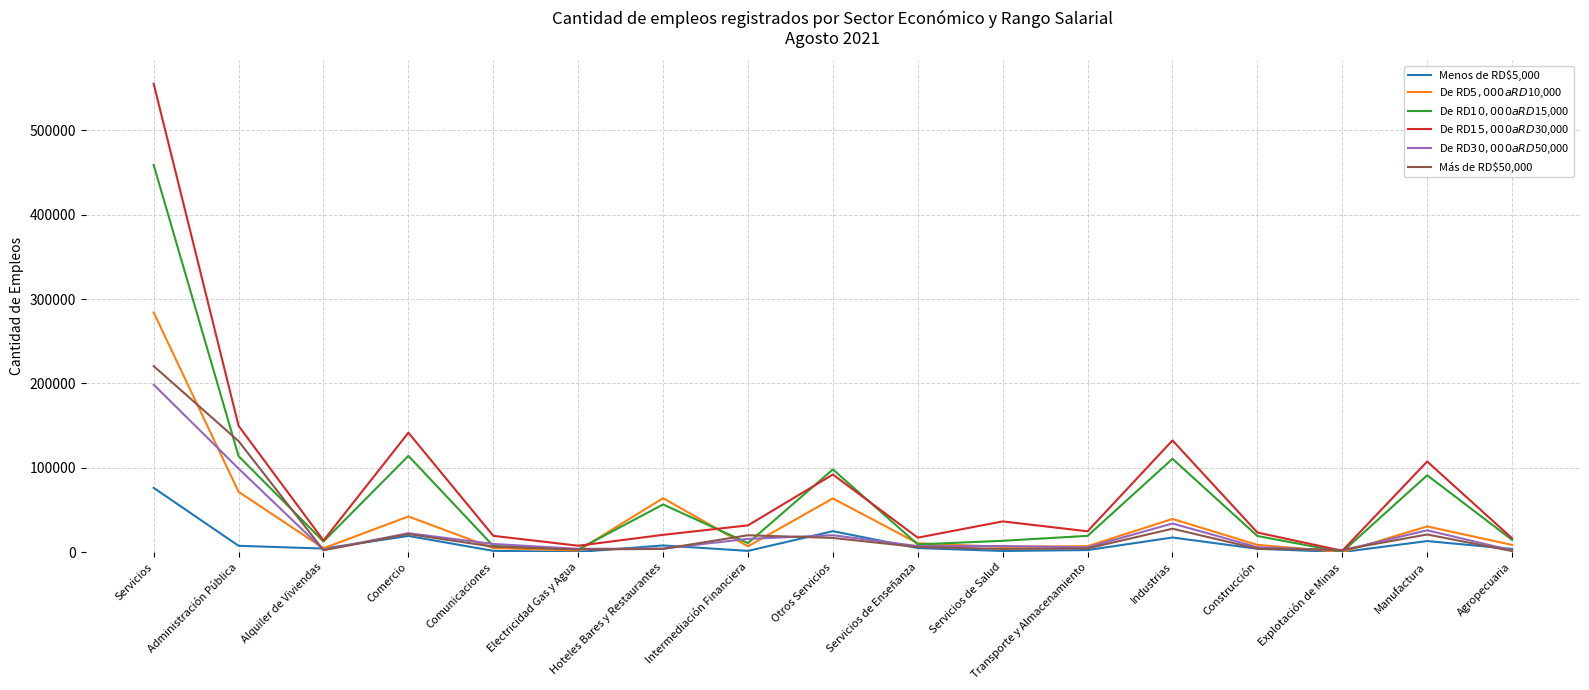

What is the spread (max minus min) of values at Comercio?

122394